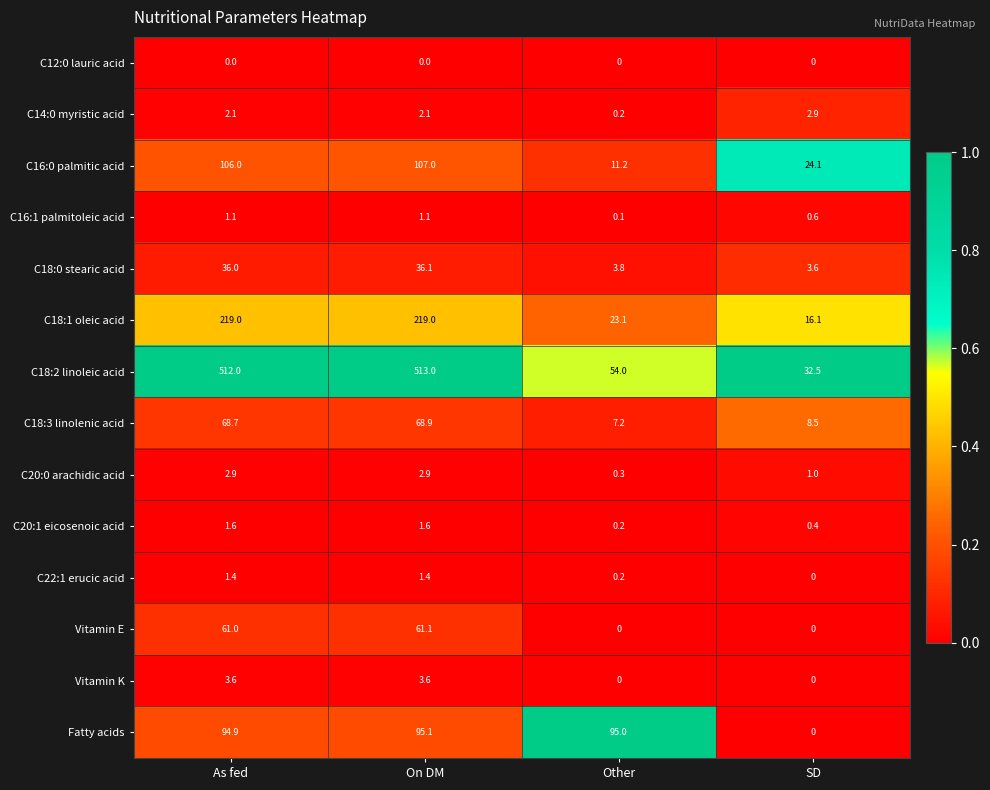

What is the total value across all series at SD?

89.7